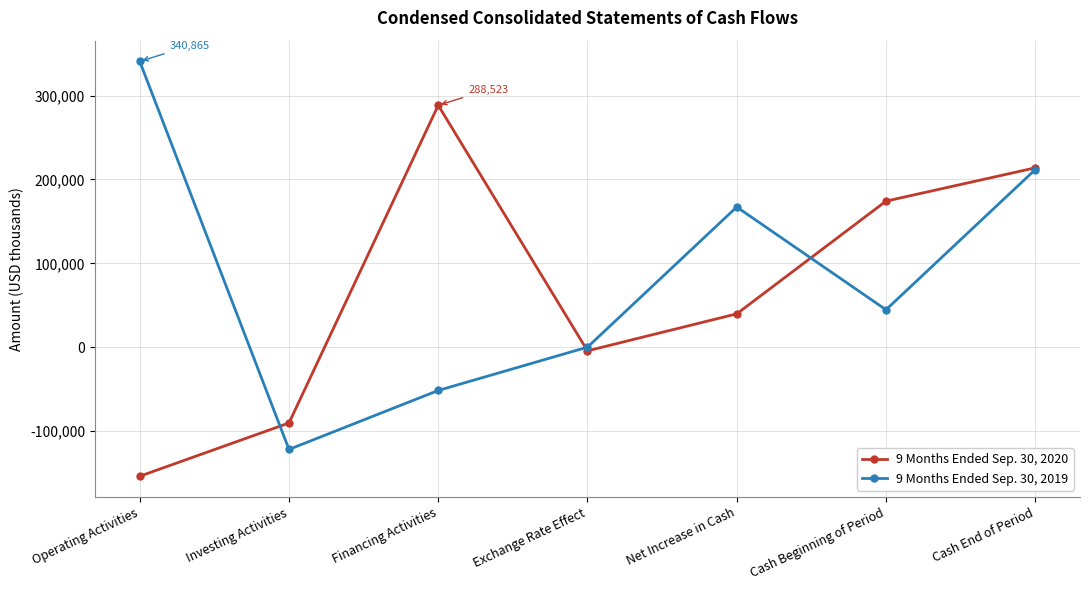

At Cash End of Period, list the series in order from largest to smallest.

9 Months Ended Sep. 30, 2020, 9 Months Ended Sep. 30, 2019